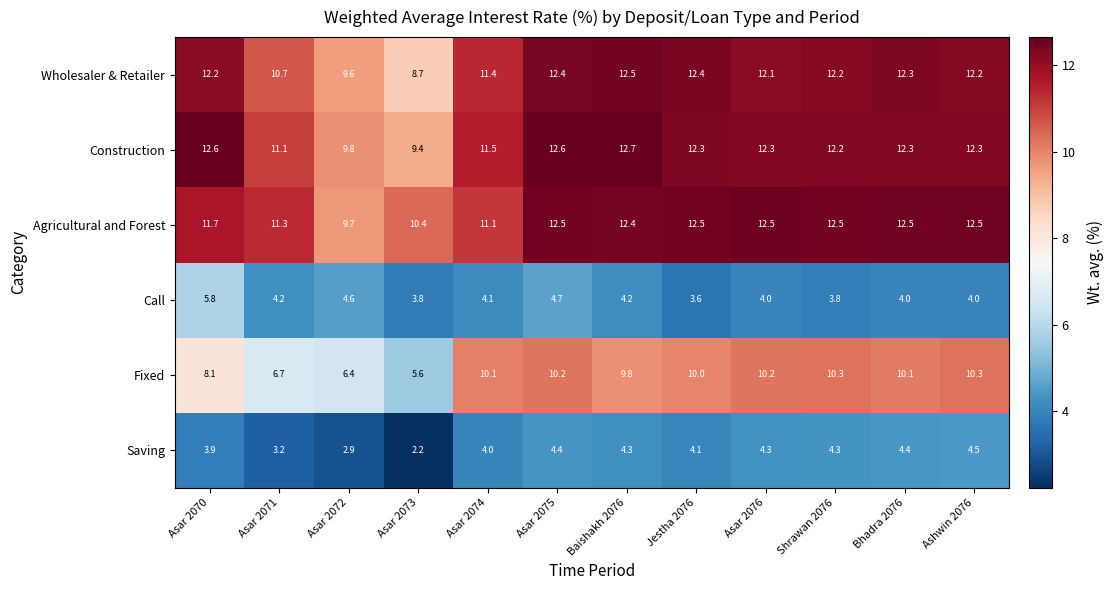

Count the number of categories in the chart.

12